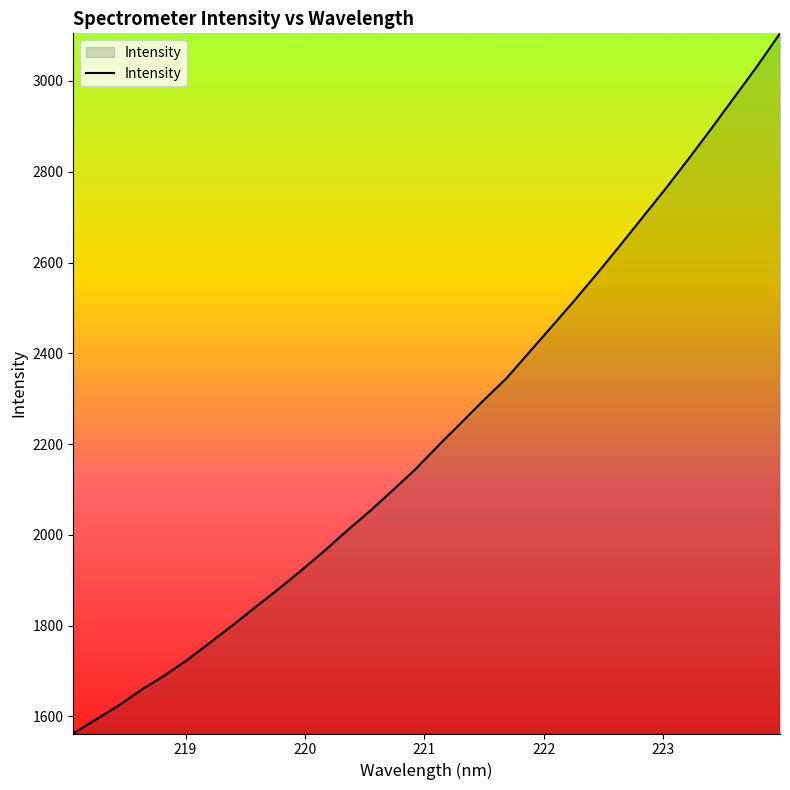

What is the smallest value displayed?

1562.4